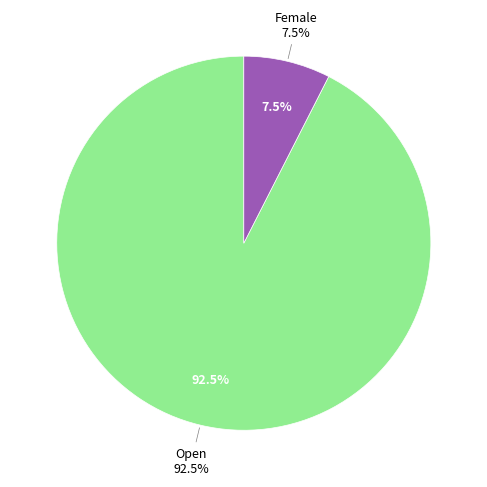

Which slice represents more than half of the pie?

Open